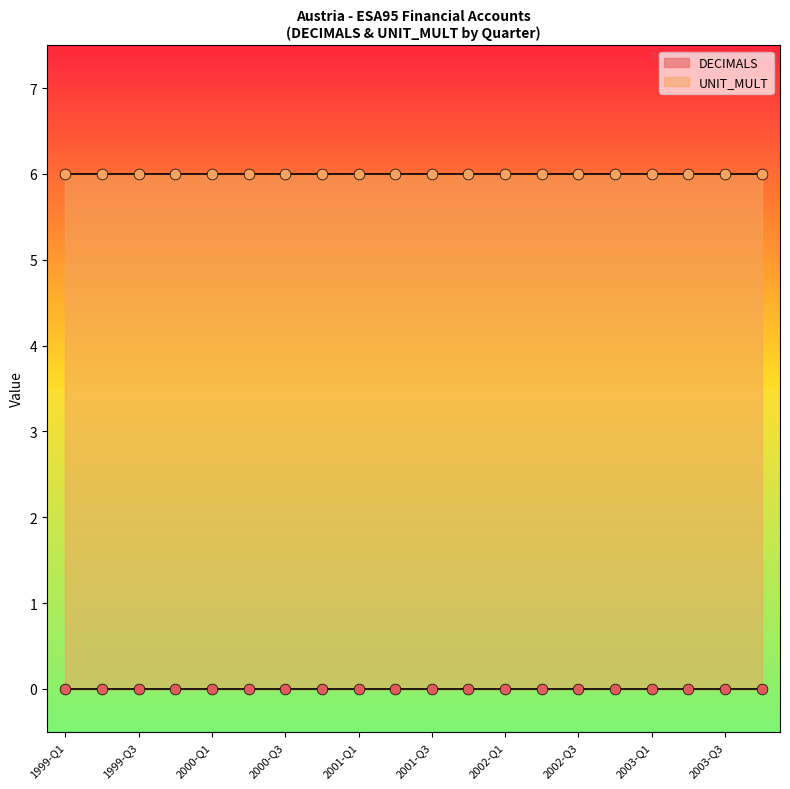

At how many categories does at least one series exceed 4?

20